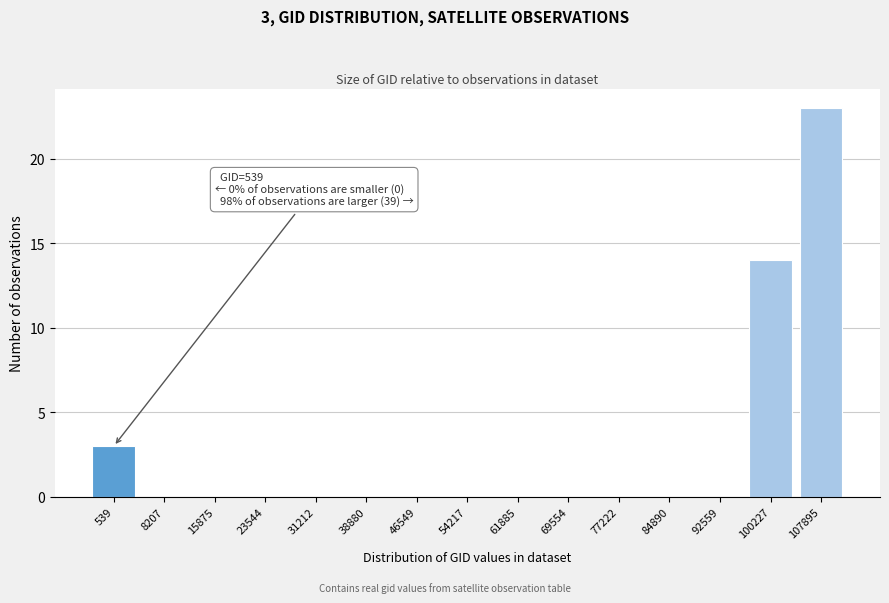

Reading right to left, transcribe all the data shown in this chart.

107895=23	100227=14	92559=0	84890=0	77222=0	69554=0	61885=0	54217=0	46549=0	38880=0	31212=0	23544=0	15875=0	8207=0	539=3